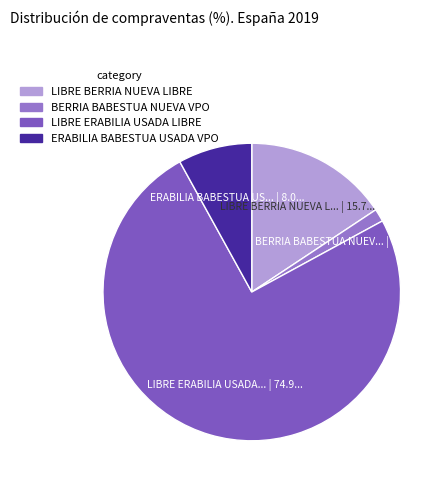

How much of the chart is everything except ERABILIA BABESTUA USADA VPO?

92.0%